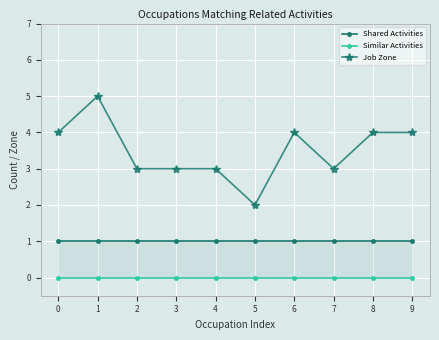

Is this an area chart (filled region under the line)?

No